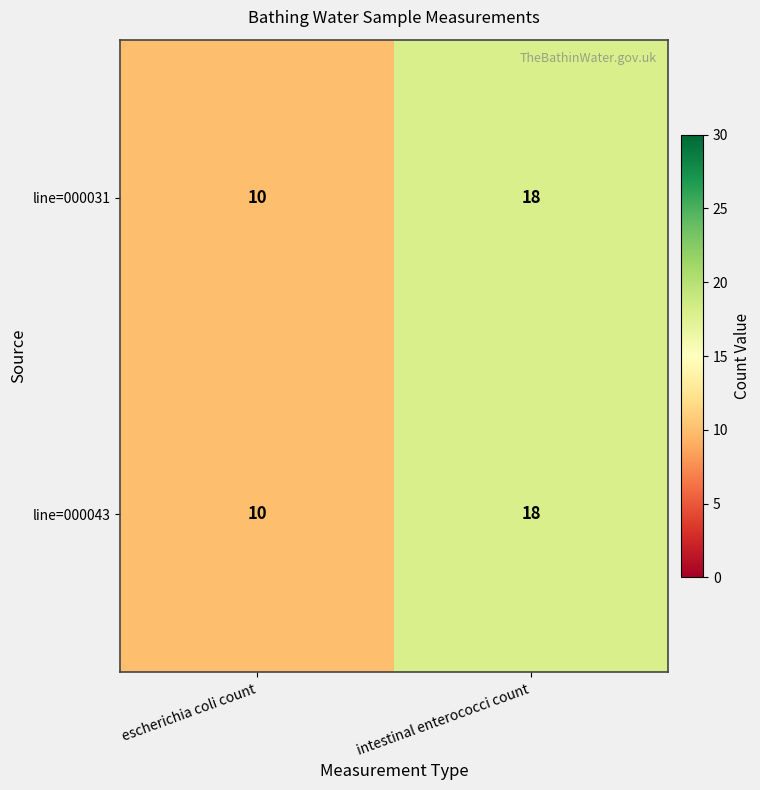

What is the sum of all line=000043 values?

28